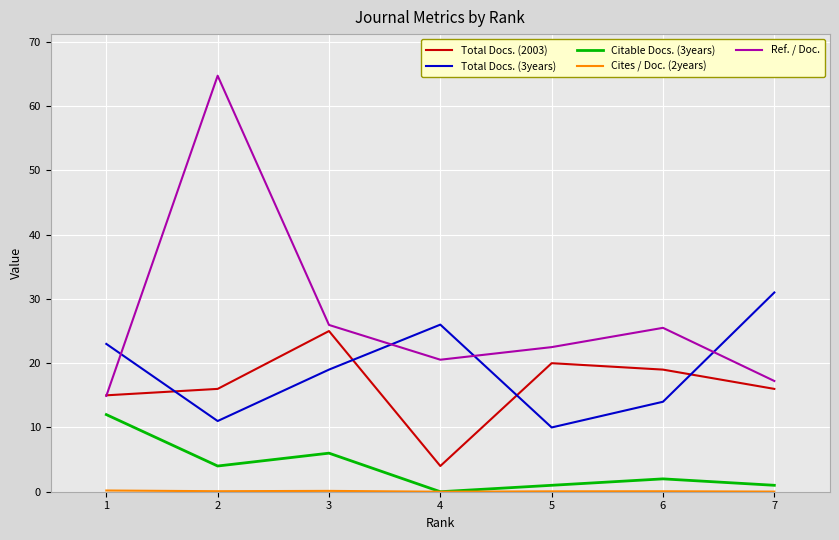

Which series has the largest range (max minus min)?

Ref. / Doc.